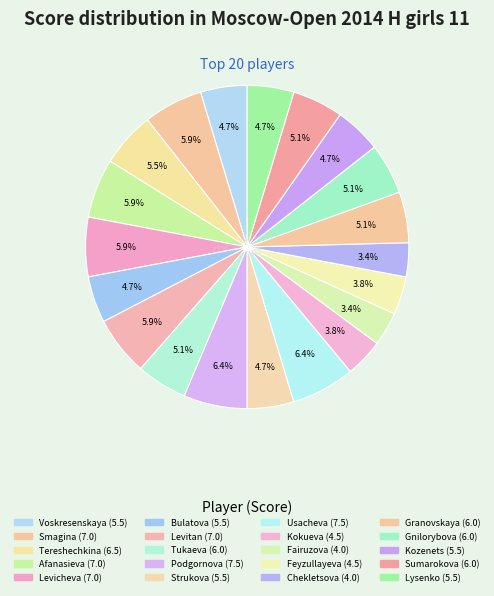

How many slices are in this pie chart?

20